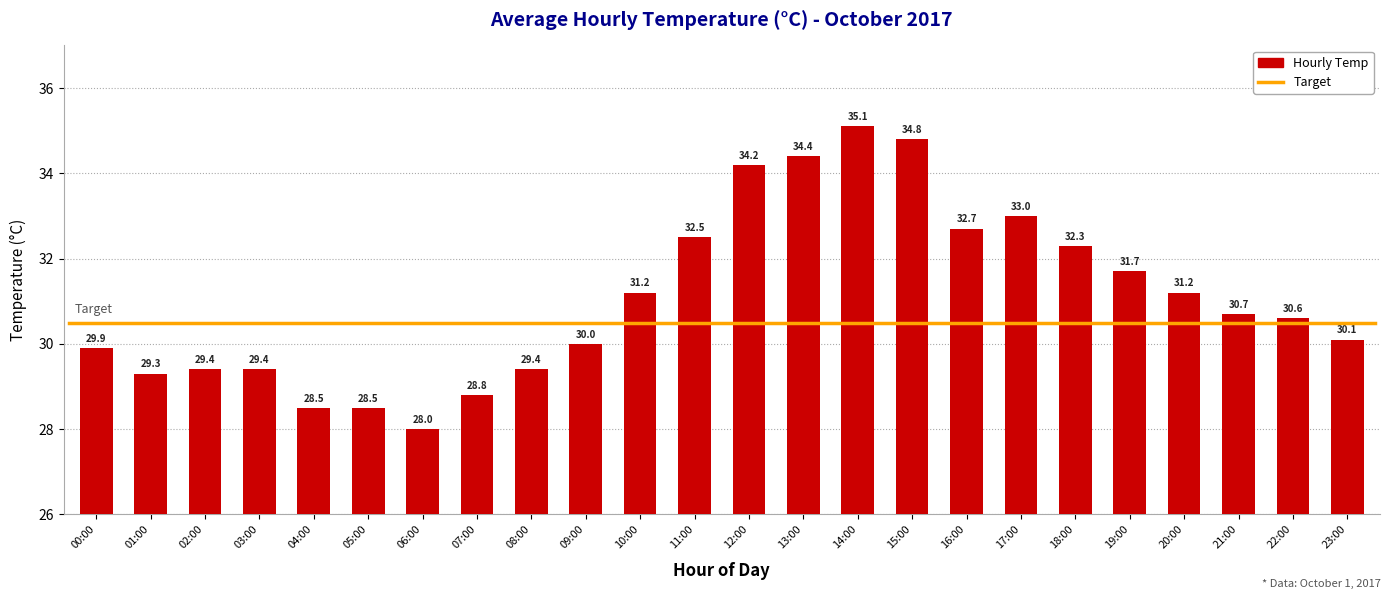

The value at 21:00 is 9.5. True or false?

False